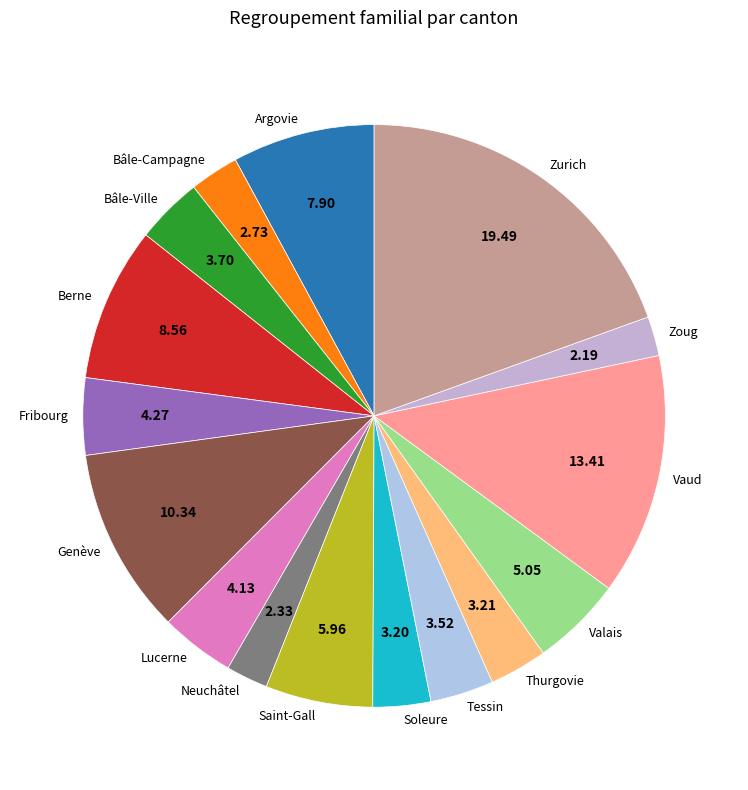

Which category has the biggest portion of the pie?

Zurich